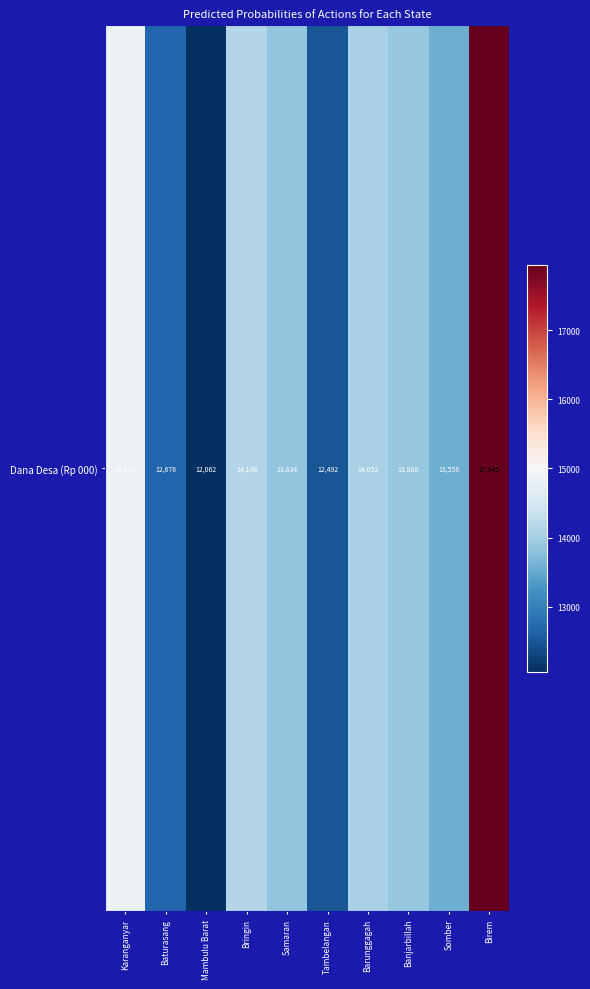

How many data points are above 13880?

4